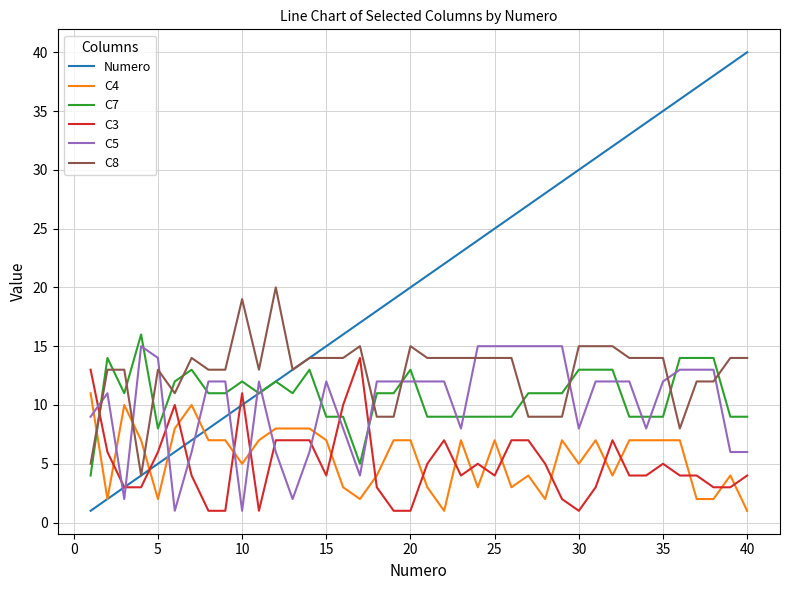

What is the smallest value displayed?

1